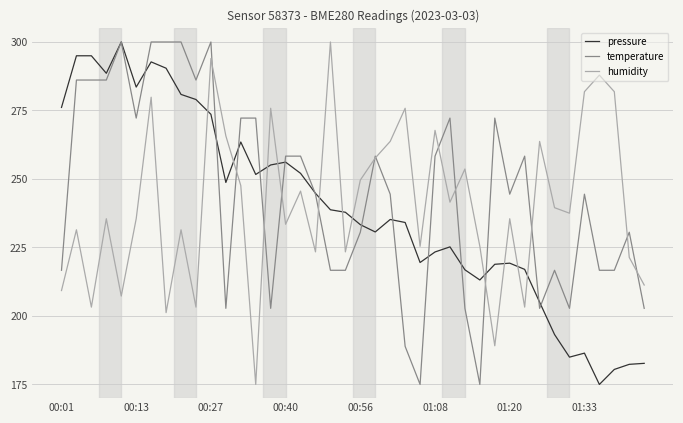

True or false: humidity and pressure cross at least once.

True